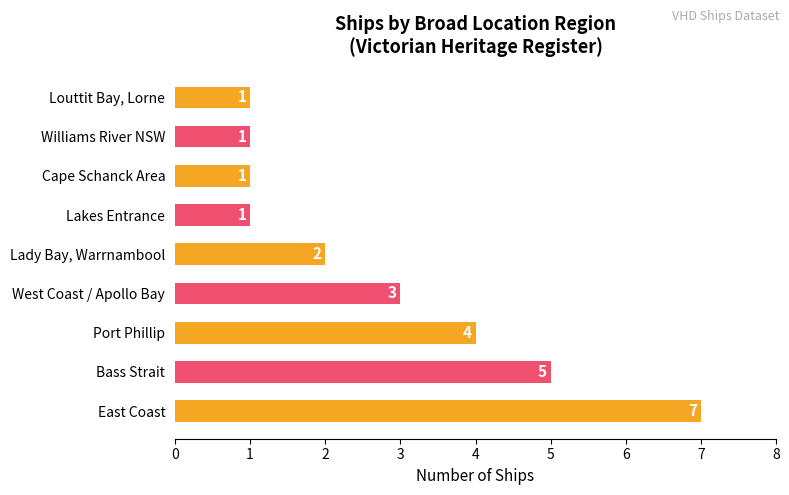

What is the difference between the maximum and minimum values?

6